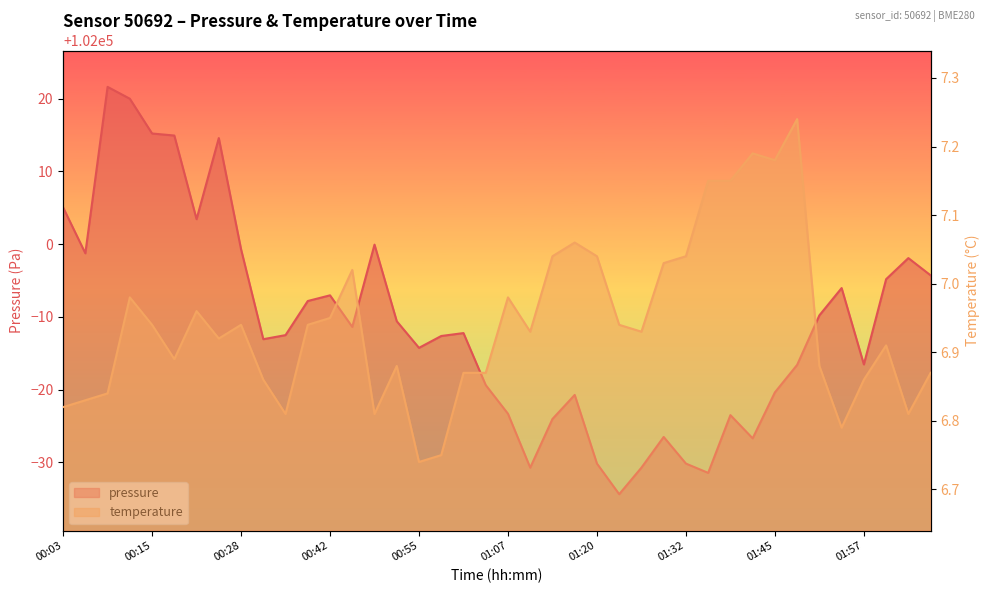

How many data points does each series have?

40